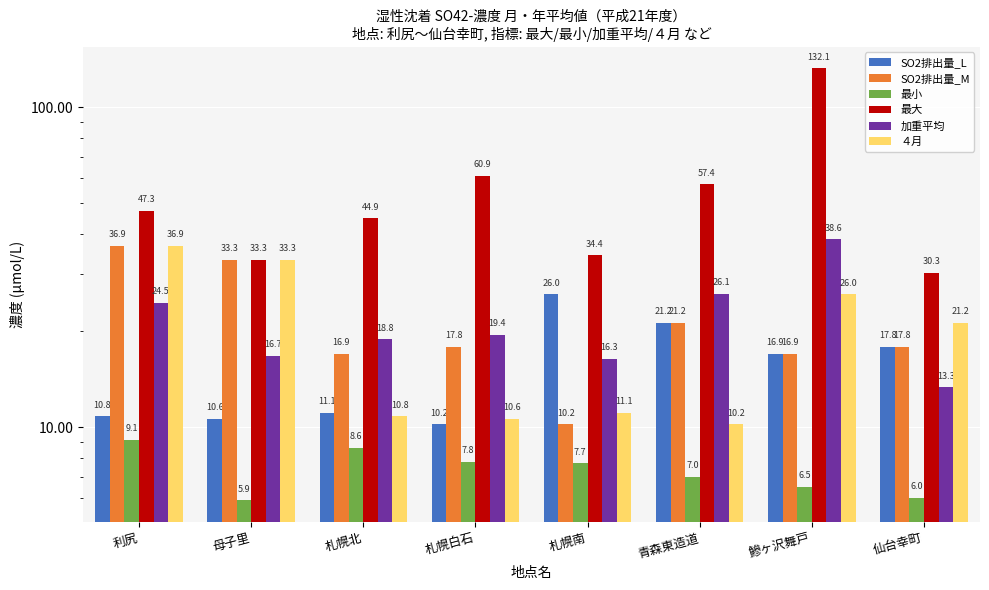

How many data points in ４月 are less than 21?

4